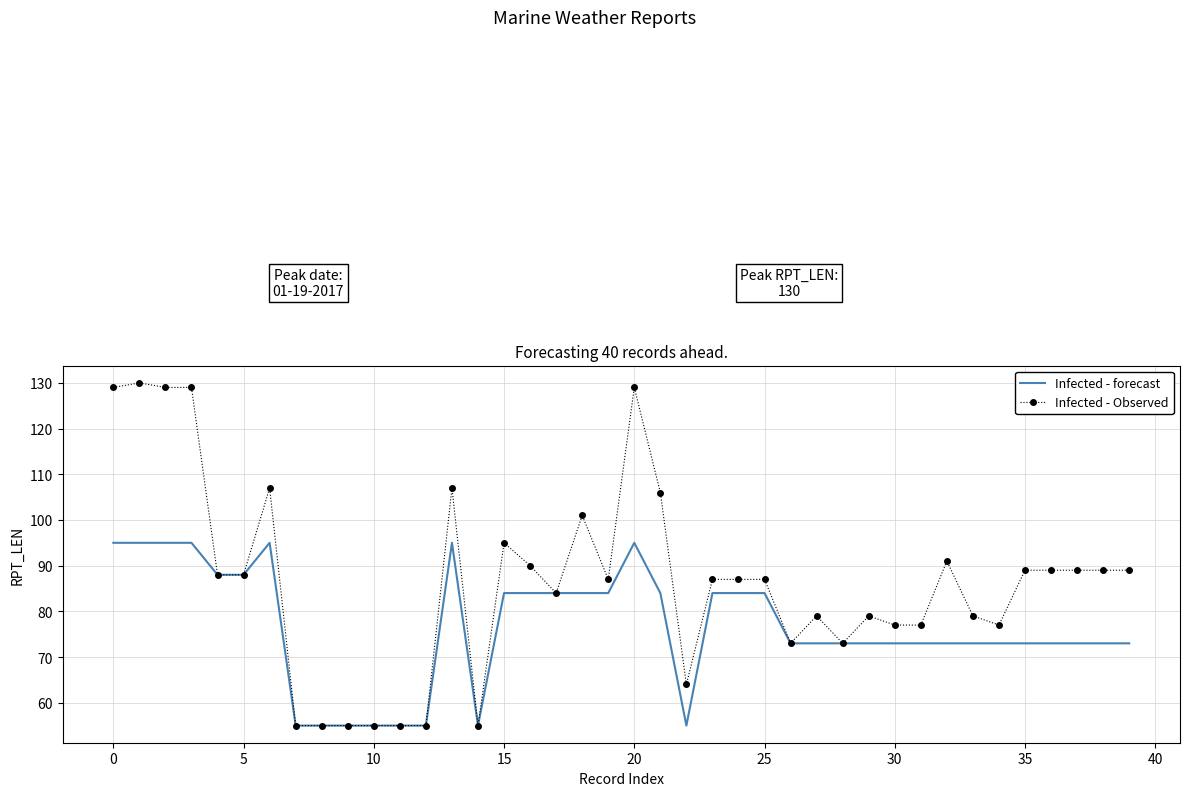

What is the smallest value displayed?

55